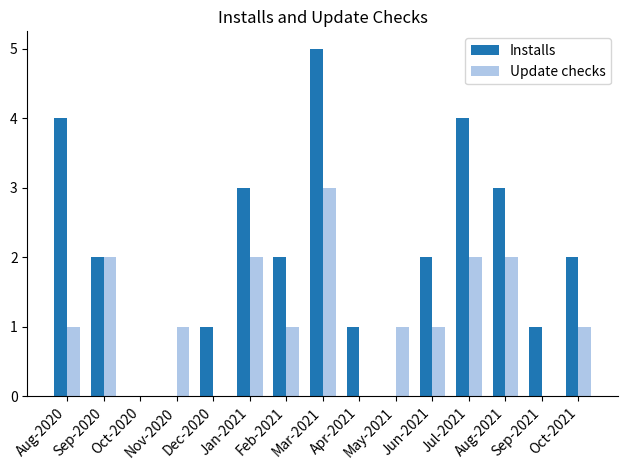

Reading right to left, transcribe all the data shown in this chart.

Installs: Oct-2021=2	Sep-2021=1	Aug-2021=3	Jul-2021=4	Jun-2021=2	May-2021=0	Apr-2021=1	Mar-2021=5	Feb-2021=2	Jan-2021=3	Dec-2020=1	Nov-2020=0	Oct-2020=0	Sep-2020=2	Aug-2020=4
Update checks: Oct-2021=1	Sep-2021=0	Aug-2021=2	Jul-2021=2	Jun-2021=1	May-2021=1	Apr-2021=0	Mar-2021=3	Feb-2021=1	Jan-2021=2	Dec-2020=0	Nov-2020=1	Oct-2020=0	Sep-2020=2	Aug-2020=1